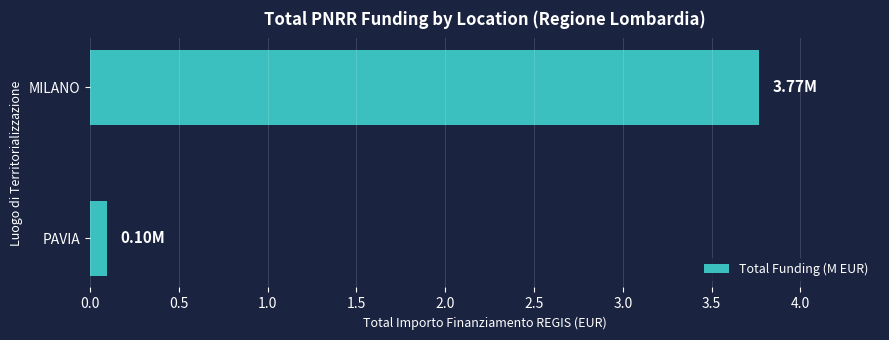

Between PAVIA and MILANO, which is larger?

MILANO